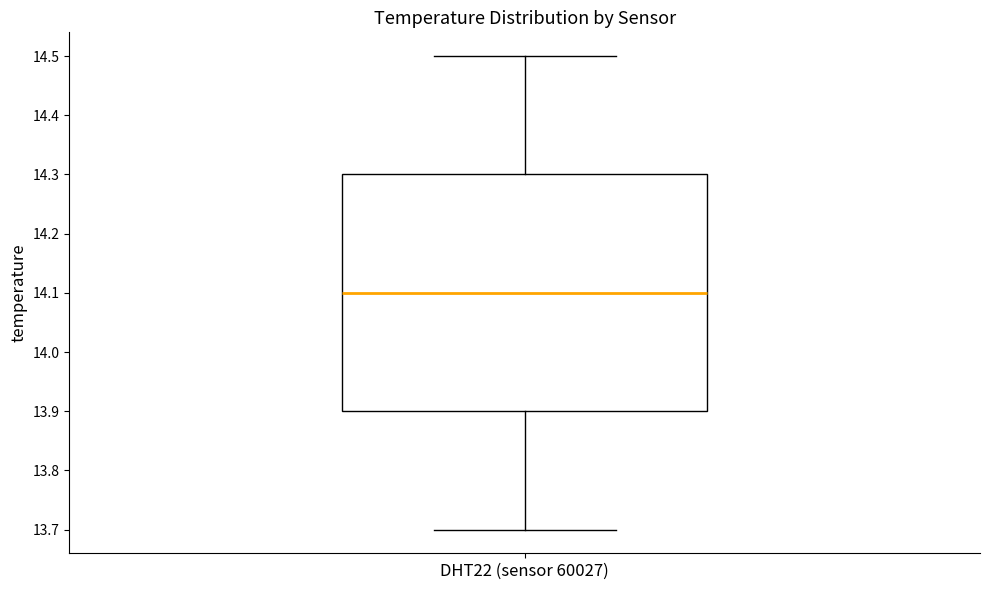

Where is the lower edge of the box for DHT22 (sensor 60027) on the y-axis? The values are not printed on the chart, so give them approximately, as read against the axis.

13.9